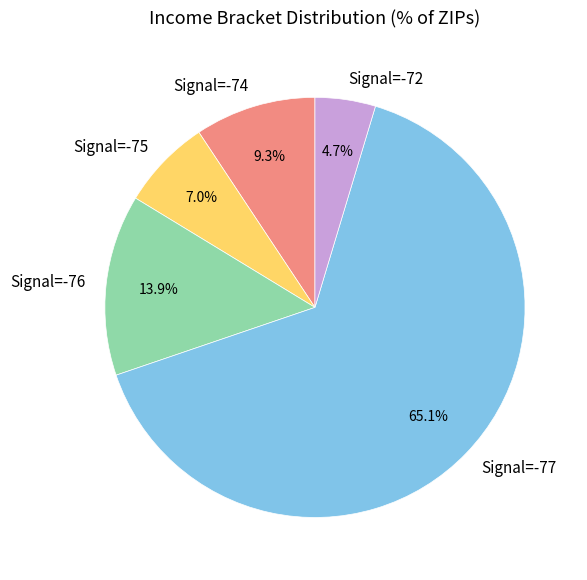

Is there a majority slice in this chart?

Yes